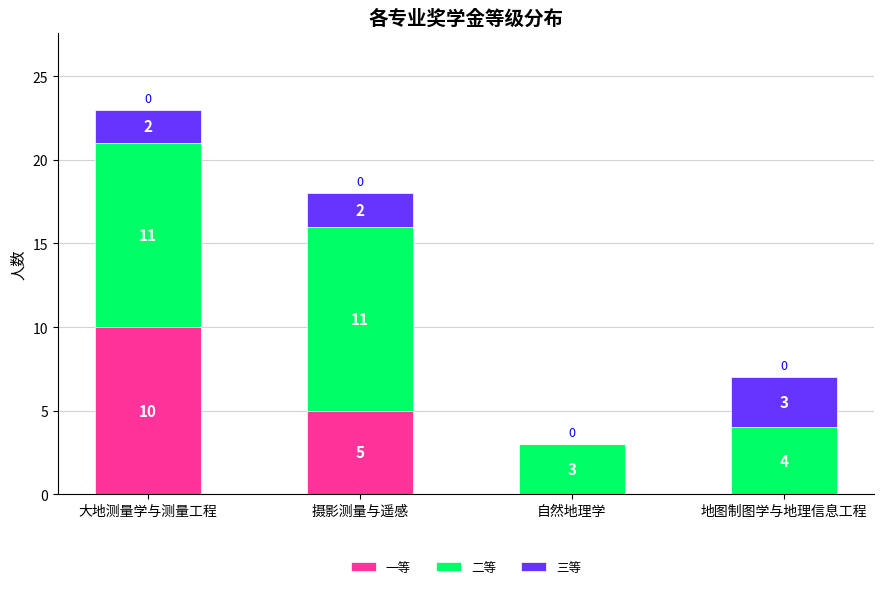

What is the total value across all series at 摄影测量与遥感?

18